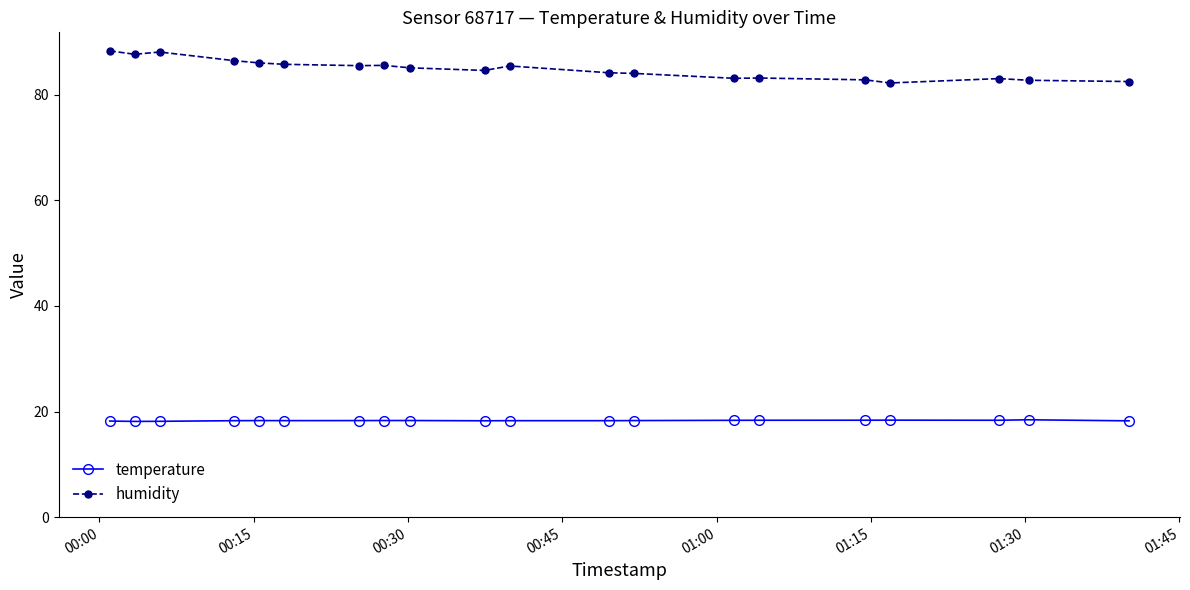

What is the maximum value shown in the chart?

88.3